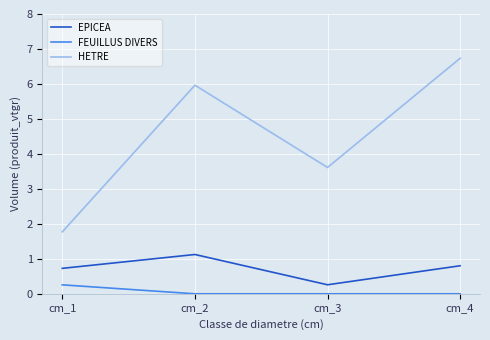

List the labels in order of HETRE value, smallest first.

cm_1, cm_3, cm_2, cm_4